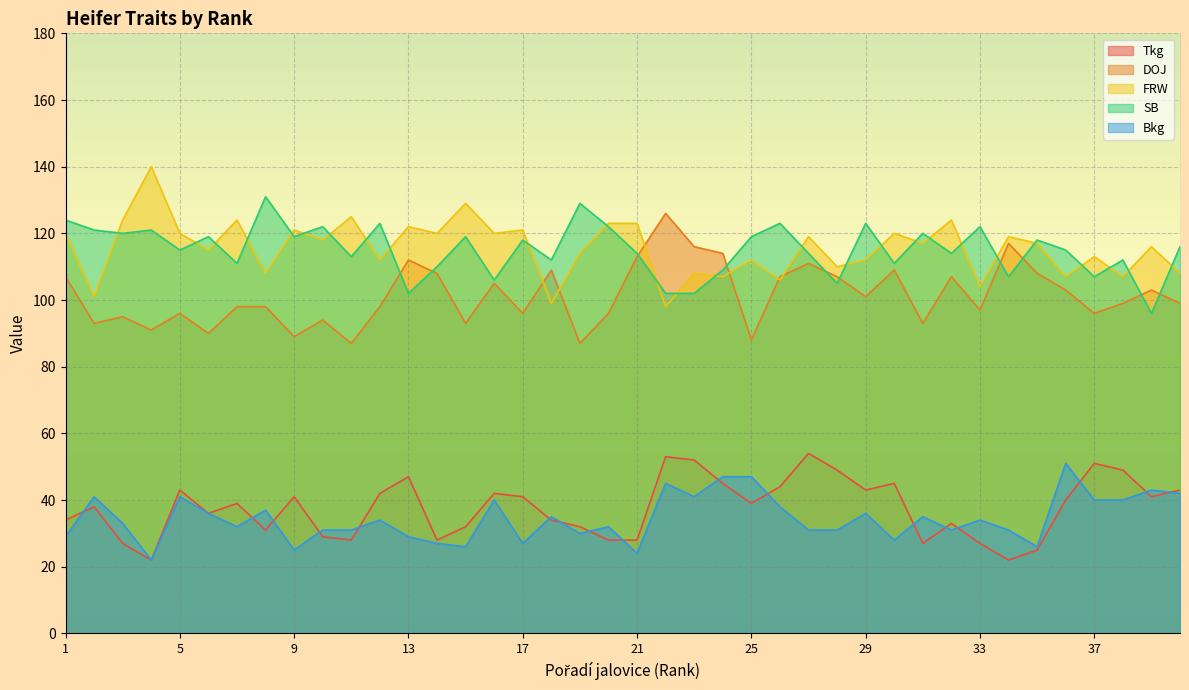

At which category is the sum across all series the highest?

27